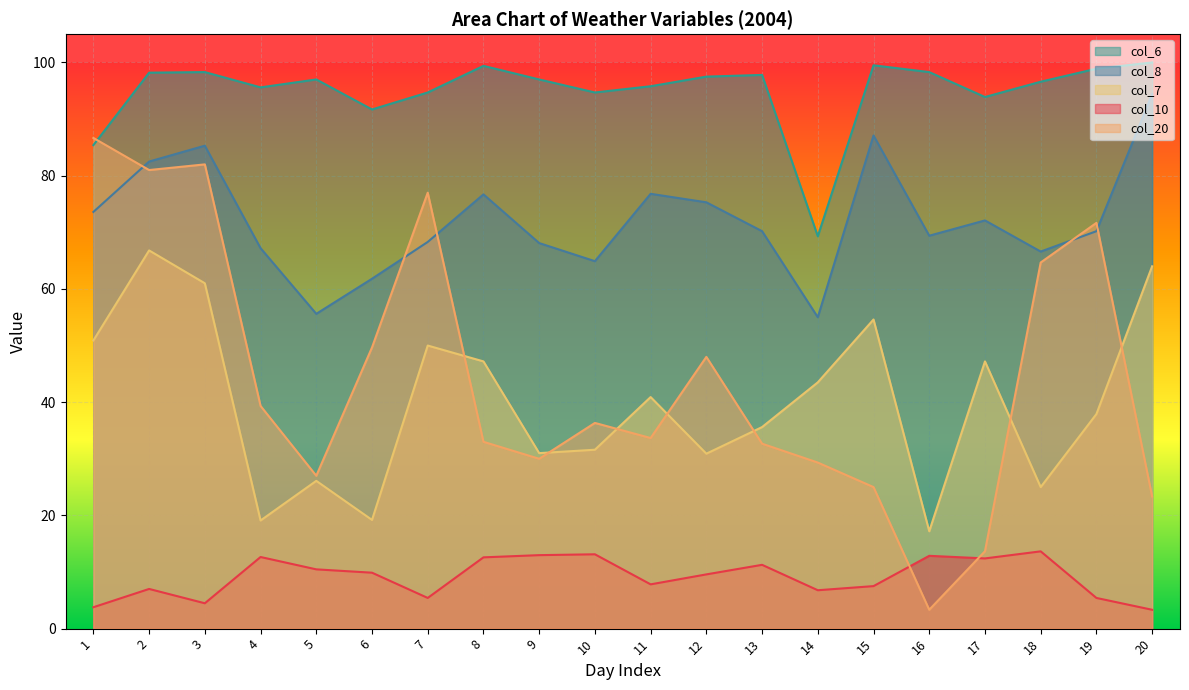

What is the difference between the maximum and minimum values in the col_6 series?

30.7